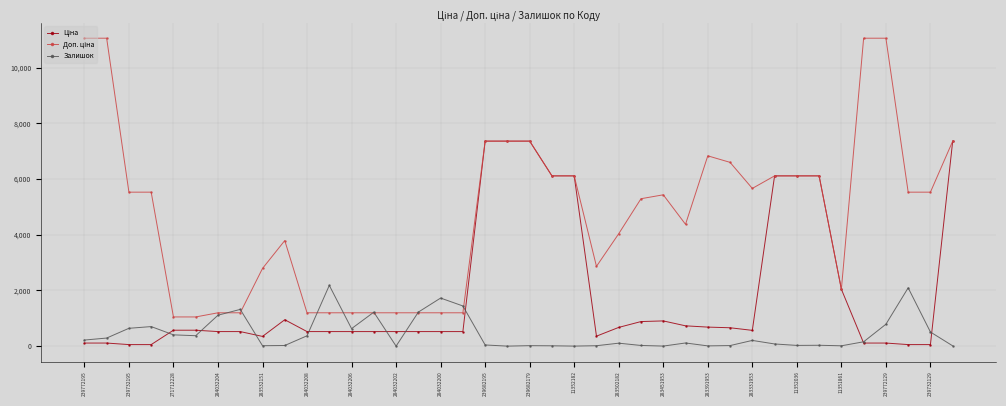

What is the greatest value displayed?

11055.0